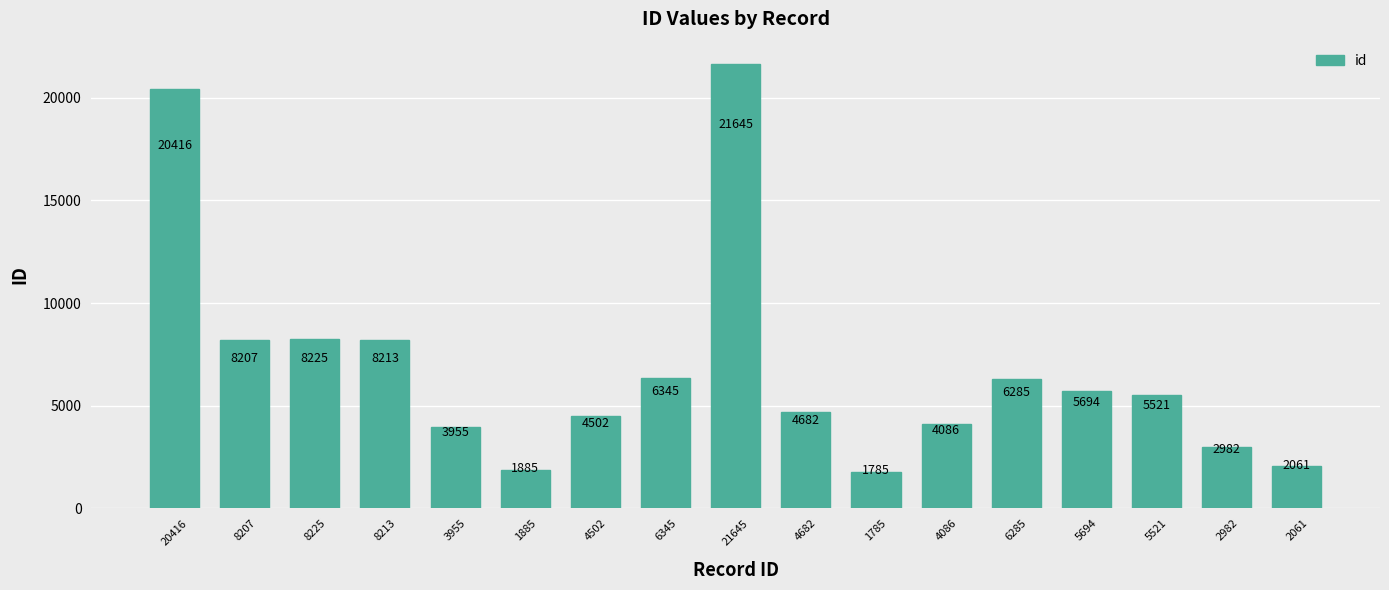

Where does the data first go above 5521?

20416